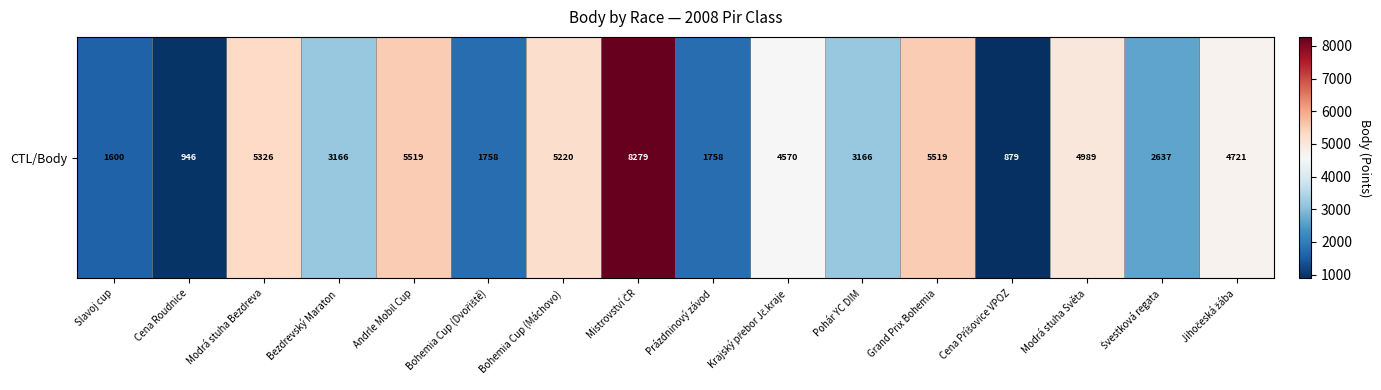

How many categories are shown in the chart?

16